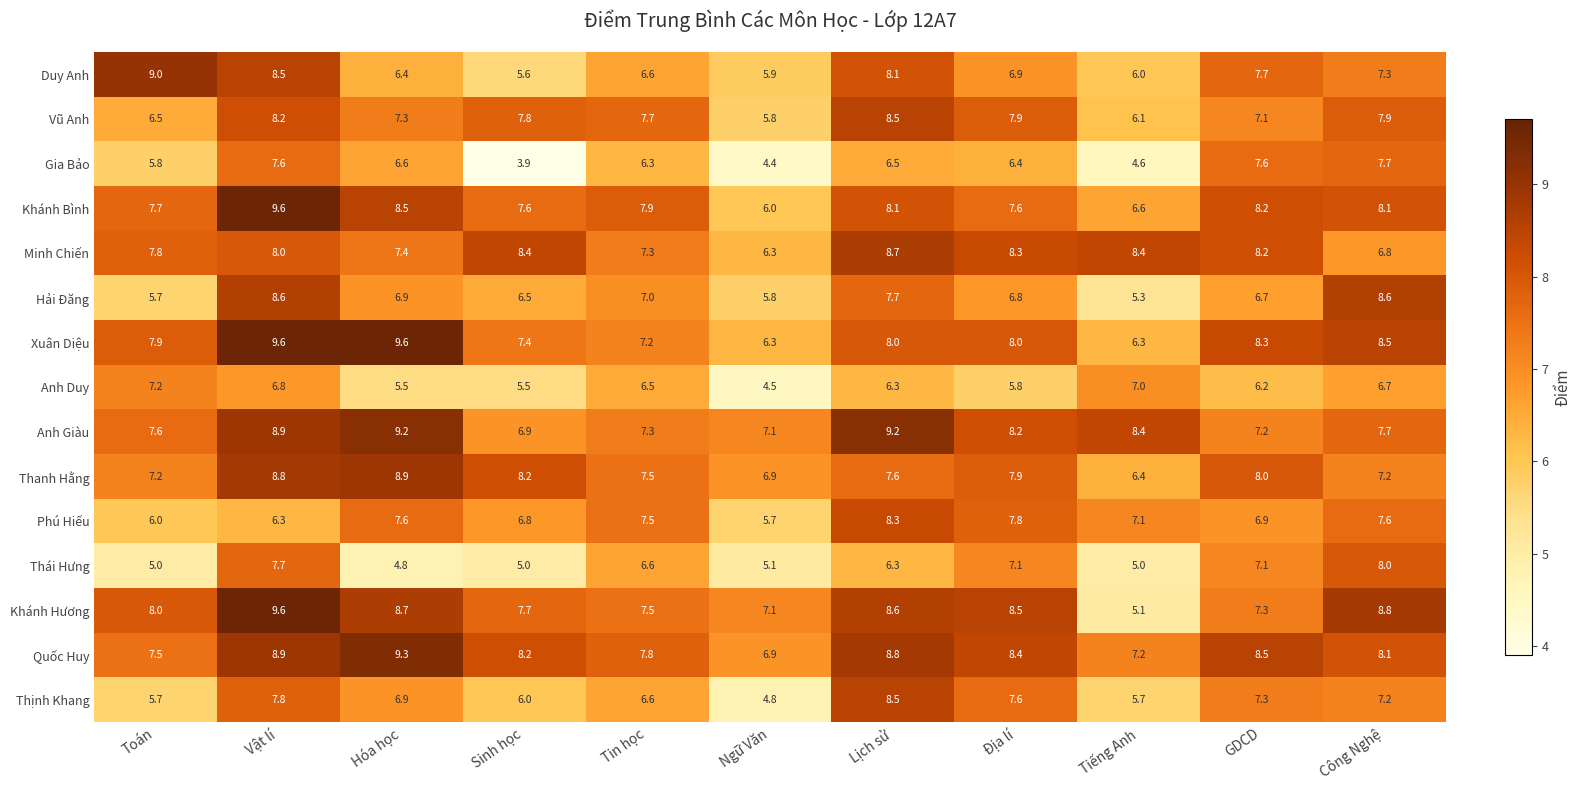

Is it true that Hải Đăng equals 5.7 at Toán?

True